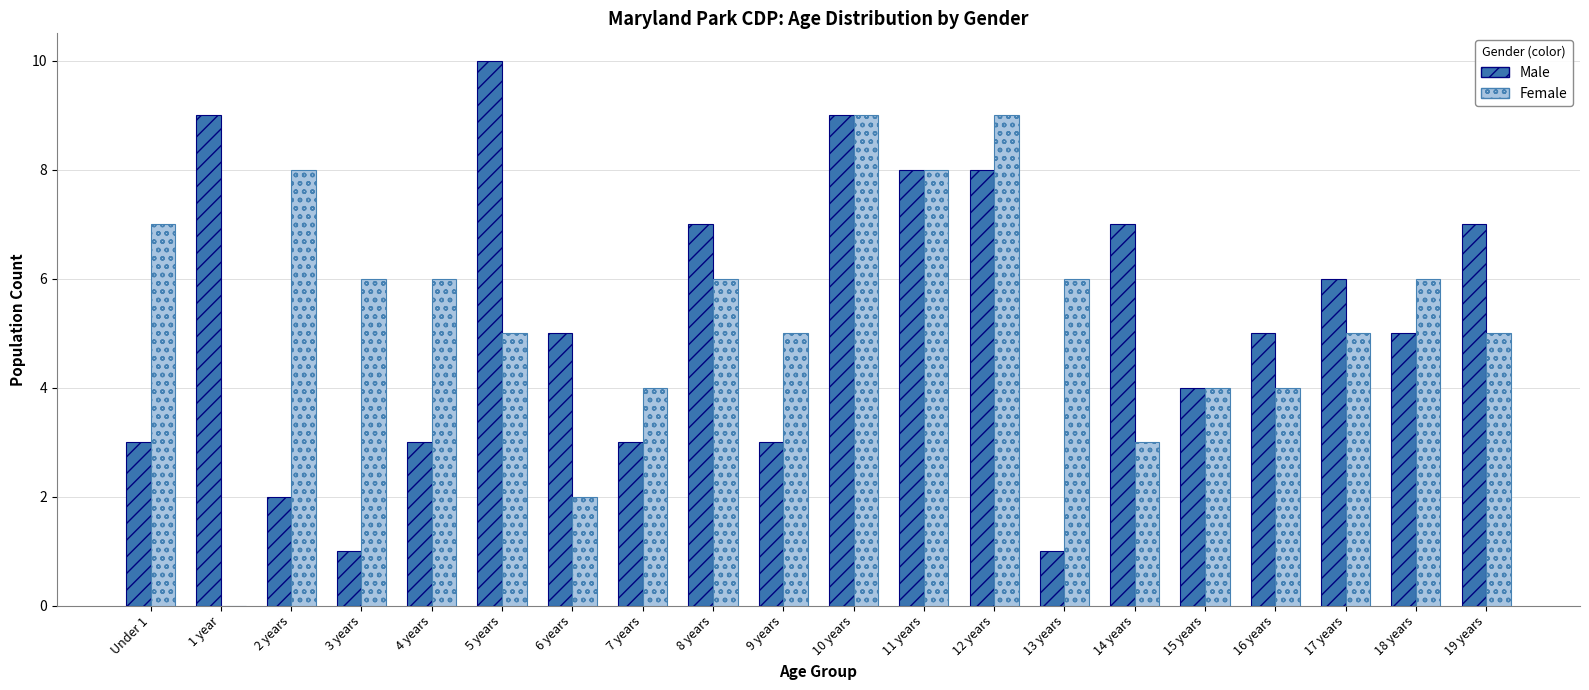

What is the maximum value shown in the chart?

10